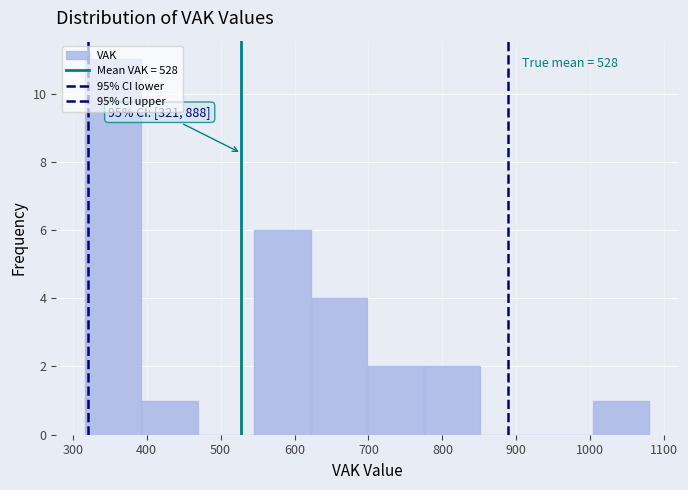

Over which range of the x-axis is the bar tallest?

320 to 390